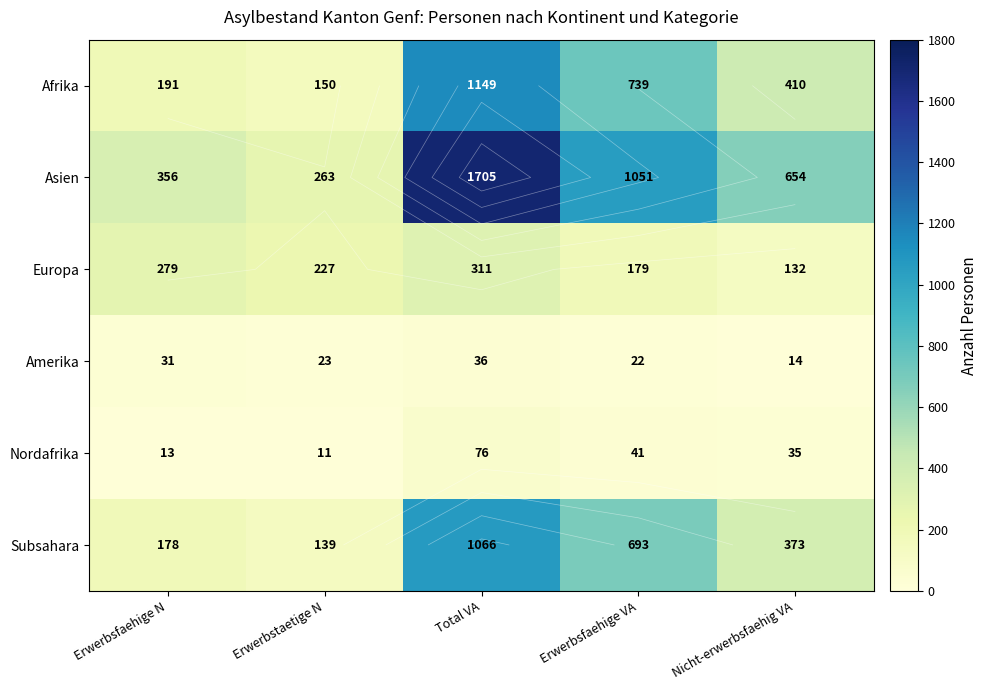

Between Erwerbstaetige N and Nicht-erwerbsfaehig VA, which series saw the biggest shift?

Asien